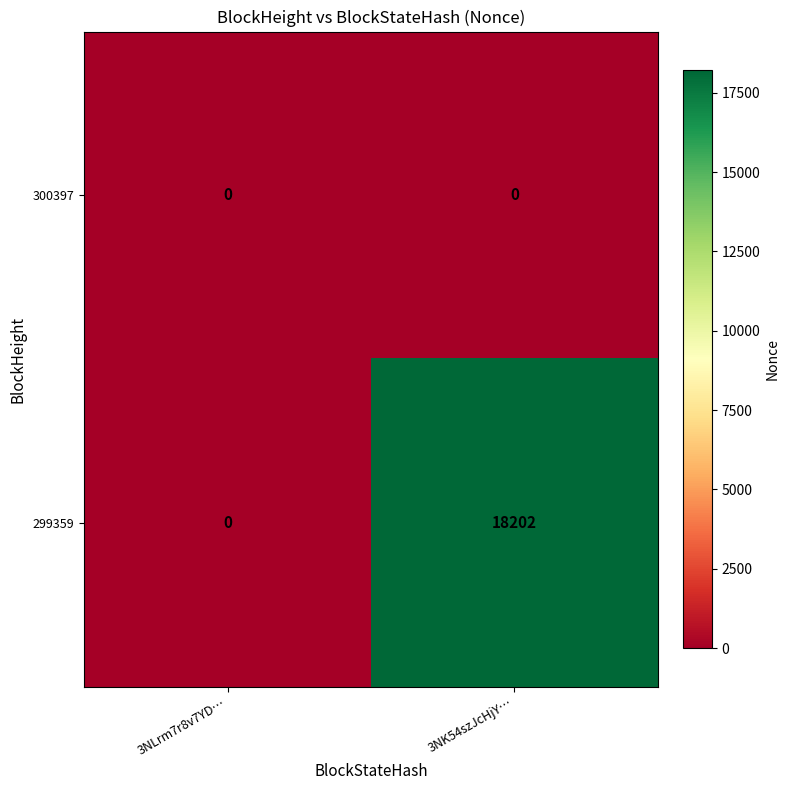

Reading left to right, what are all the values shown in this chart?

300397: 3NLrm7r8v7YD…=0	3NK54szJcHjY…=0
299359: 3NLrm7r8v7YD…=0	3NK54szJcHjY…=18202